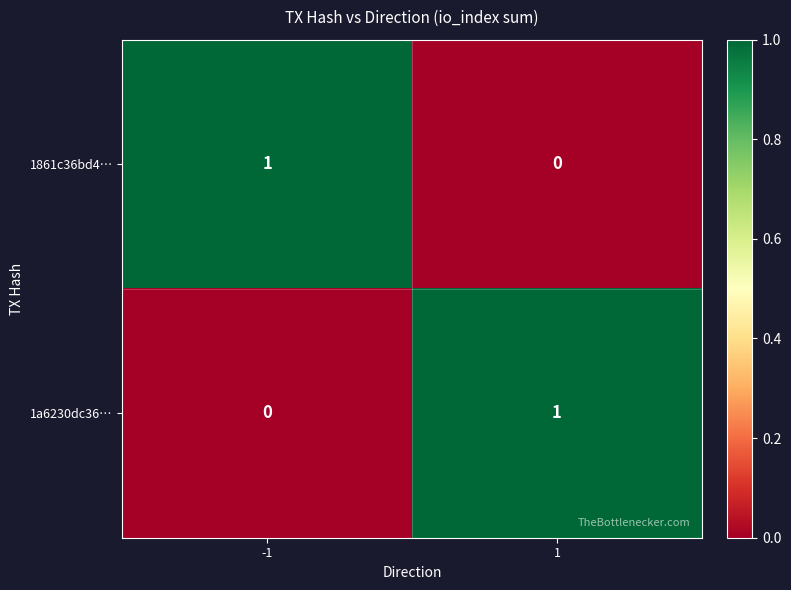

Reading left to right, transcribe all the data shown in this chart.

1861c36bd4…: -1=1	1=0
1a6230dc36…: -1=0	1=1